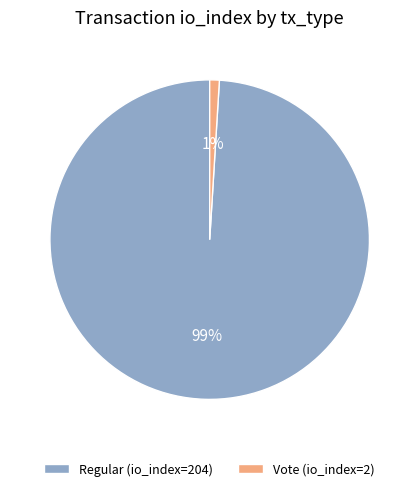

Is the sum of Vote (io_index=2) and Regular (io_index=204) greater than half?

Yes